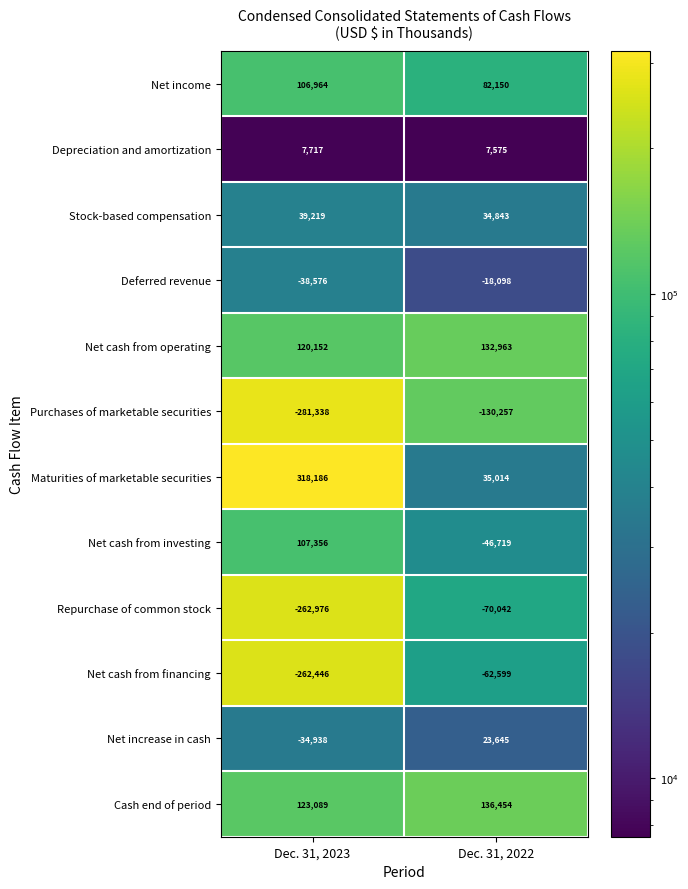

Which series has the largest total across all categories?

Maturities of marketable securities